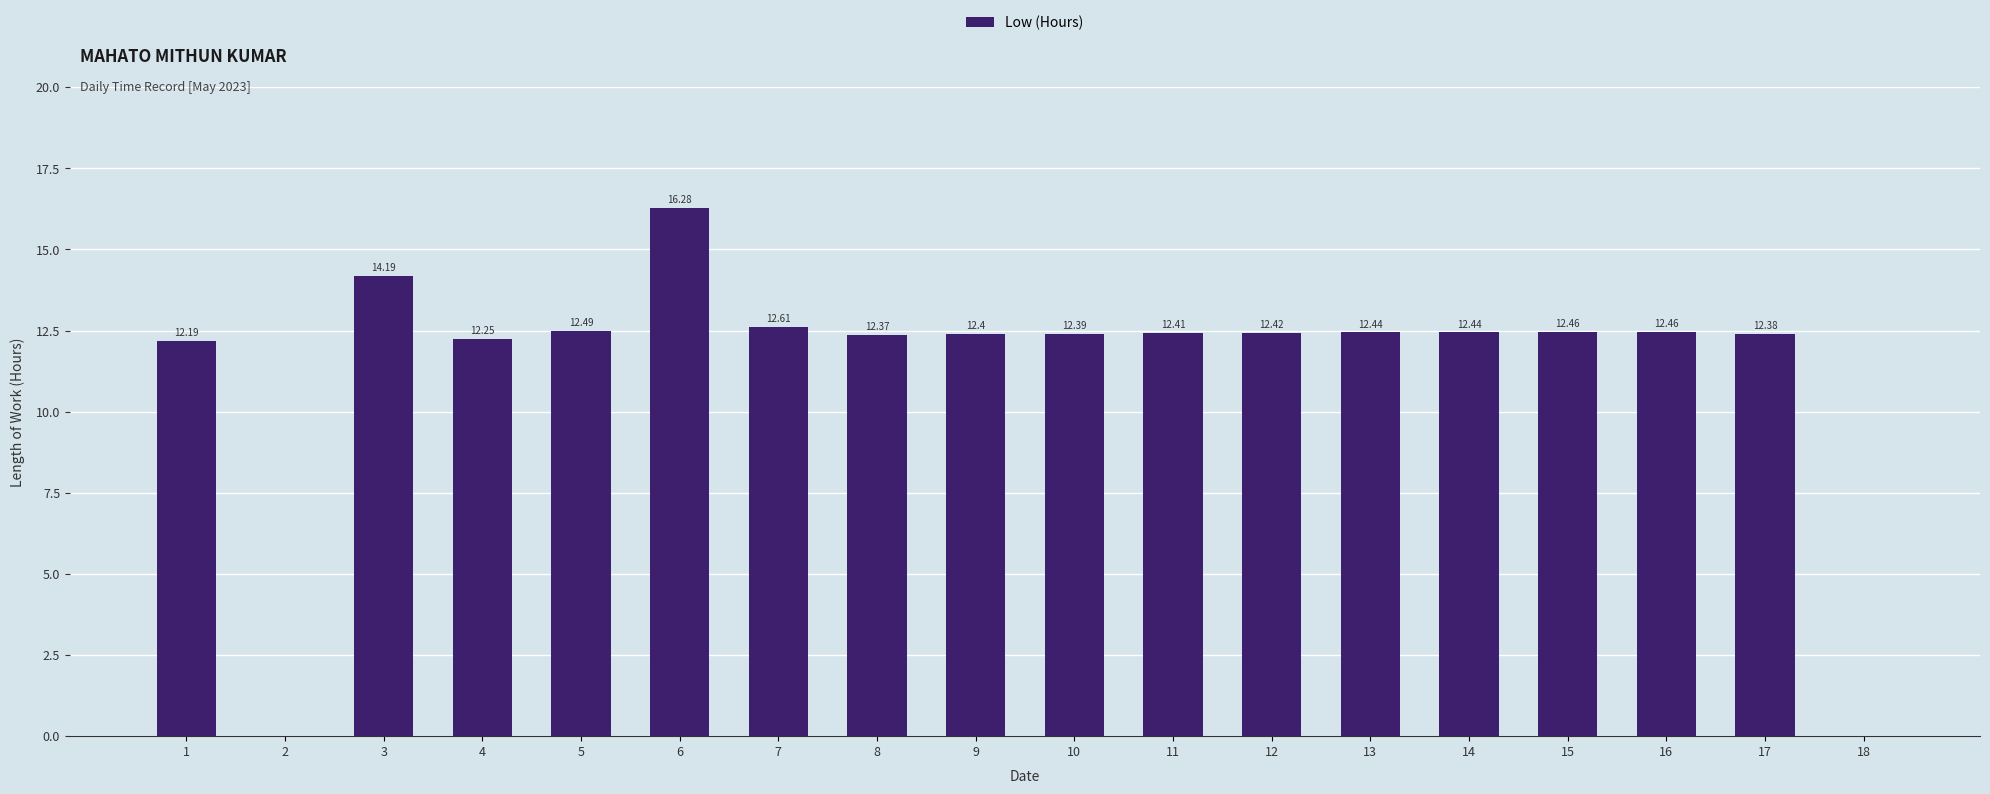

What is the sum of all values?

204.2